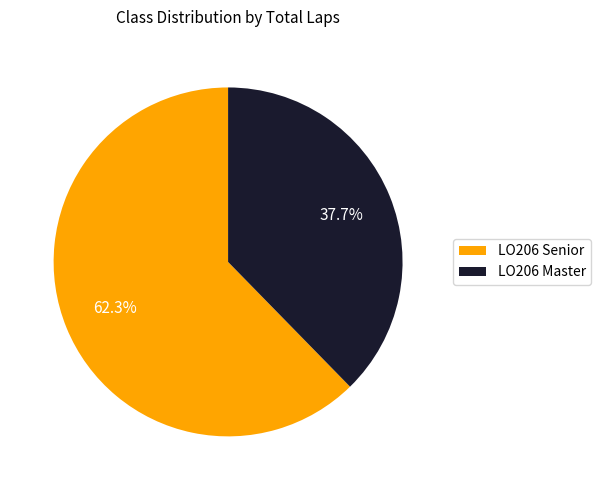

Count the number of slices in the pie.

2